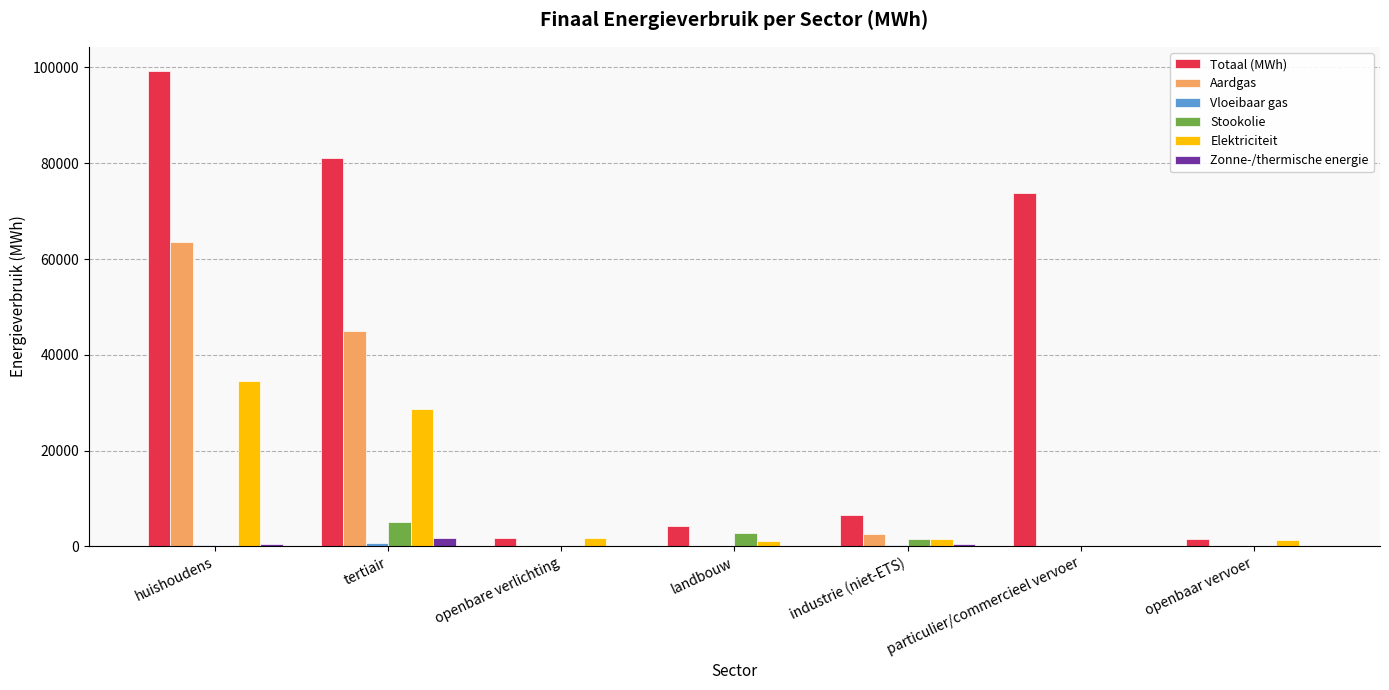

What is the sum of all Zonne-/thermische energie values?

2786.7